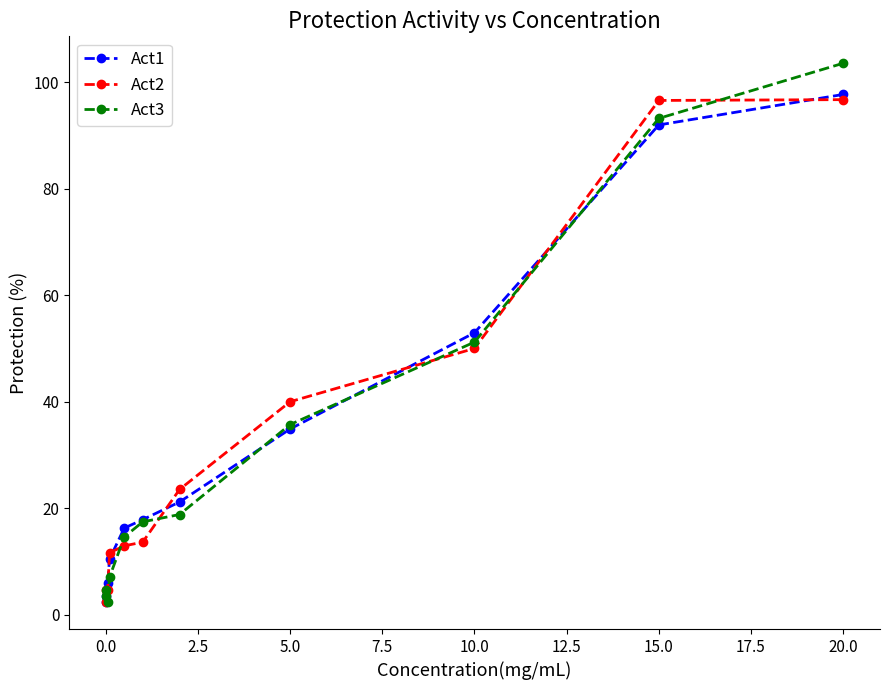

At which category is the sum across all series the highest?

20.0